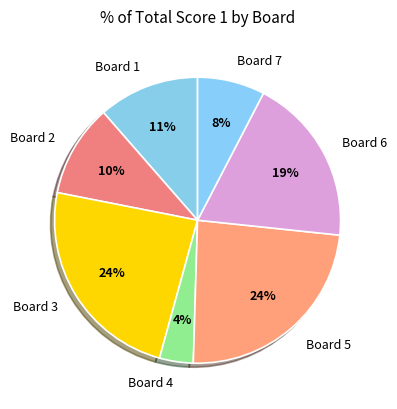

To the nearest percent, what is the difference between the largest and smallest slice percentages?

20%